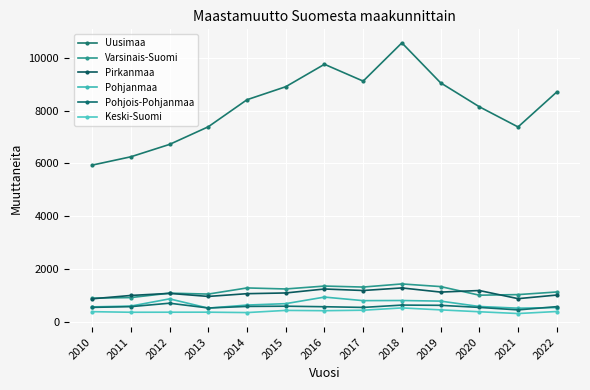

True or false: Keski-Suomi has more than 2 interior local peaks.

True